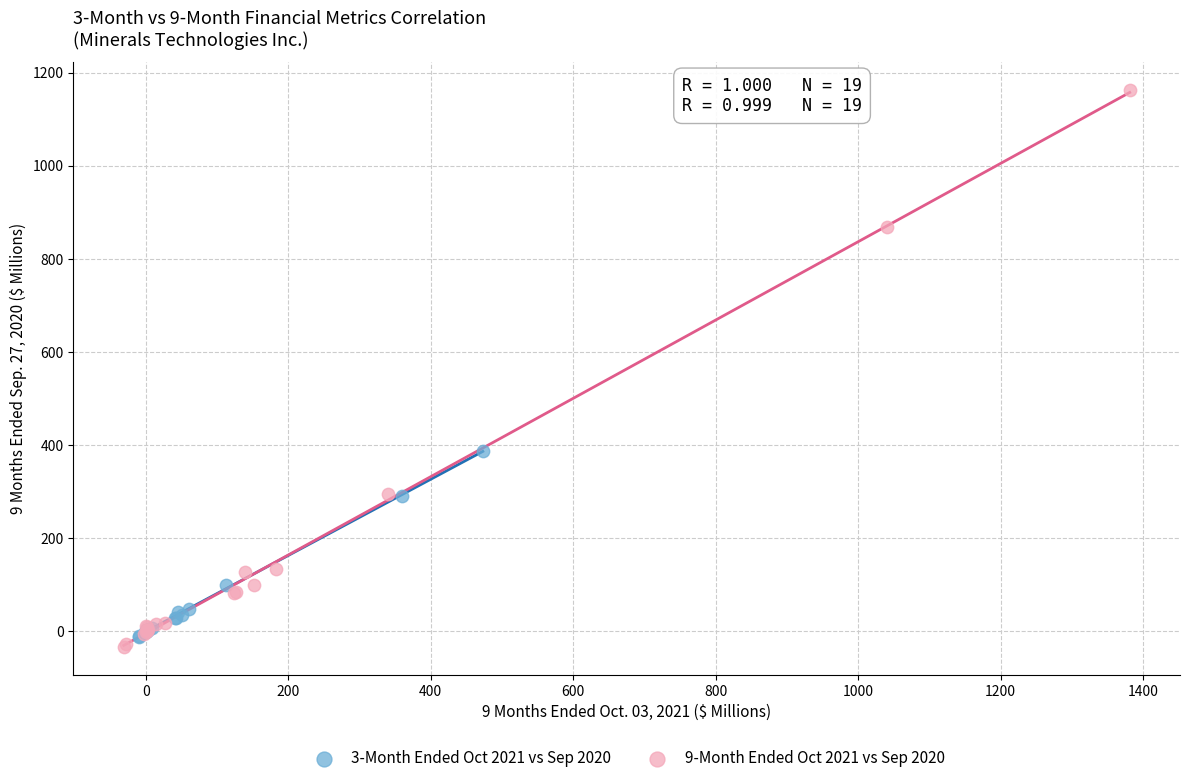

Which series contains the highest Y value?

9-Month Ended Oct 2021 vs Sep 2020